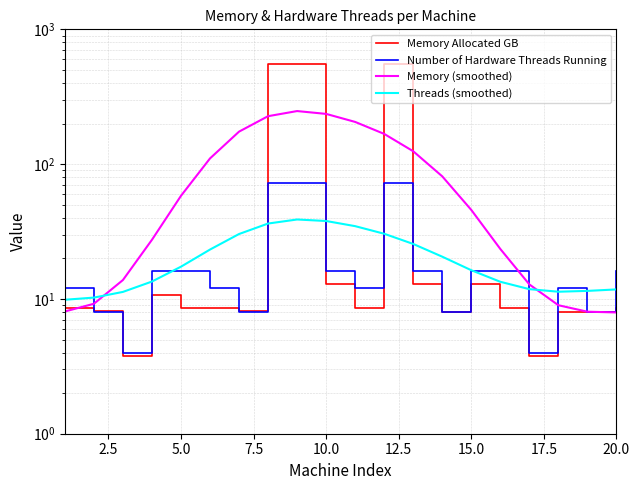

Reading left to right, transcribe all the data shown in this chart.

Memory Allocated GB: 8.6	8.2	3.8	10.7	8.6	8.6	8.2	549.7	549.4	12.9	8.6	549.7	12.9	8.0	12.9	8.6	3.8	8.0	8.0	8.6
Number of Hardware Threads Running: 12.0	8.0	4.0	16.0	16.0	12.0	8.0	72.0	72.0	16.0	12.0	72.0	16.0	8.0	16.0	16.0	4.0	12.0	8.0	16.0
Memory (smoothed): 8.1	9.2	13.8	27.5	58.2	110.2	174.2	226.8	247.6	235.8	205.6	167.6	124.6	81.2	45.7	23.5	12.8	9.0	8.0	7.9
Threads (smoothed): 9.9	10.2	11.3	13.5	17.3	23.2	30.3	36.2	38.8	37.9	34.7	30.4	25.6	20.6	16.3	13.4	11.8	11.3	11.5	11.8